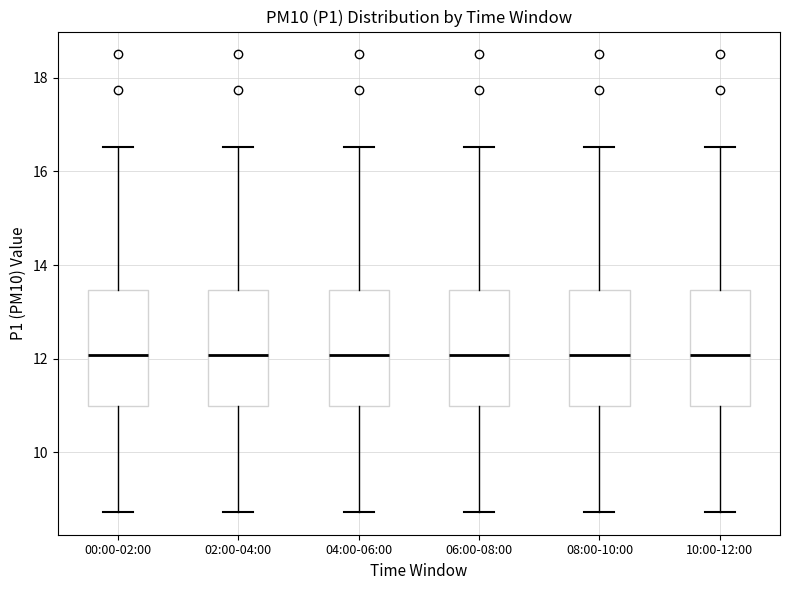

Where does the lower whisker of the box for 02:00-04:00 end on the y-axis? The values are not printed on the chart, so give them approximately, as read against the axis.

8.8